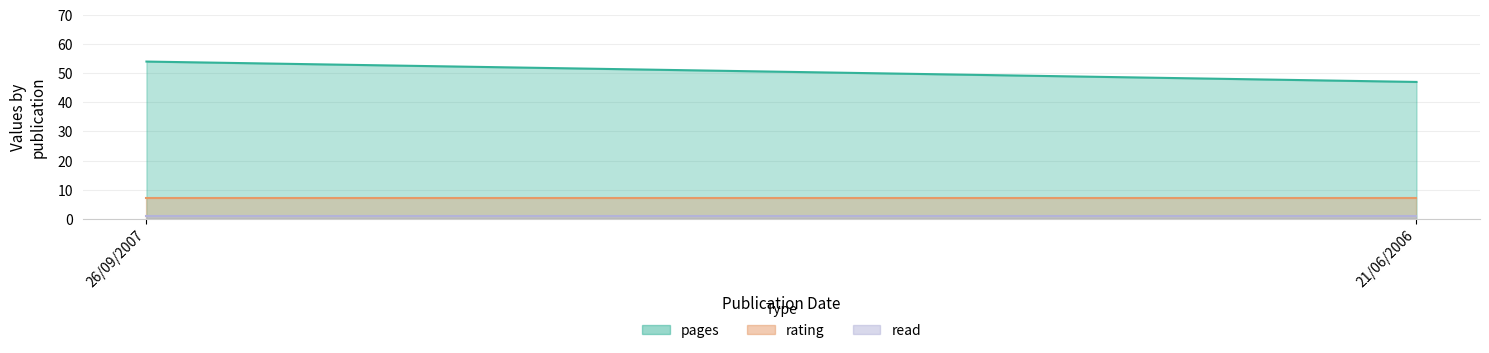

What is the sum of the pages values at 26/09/2007 and 21/06/2006?

101